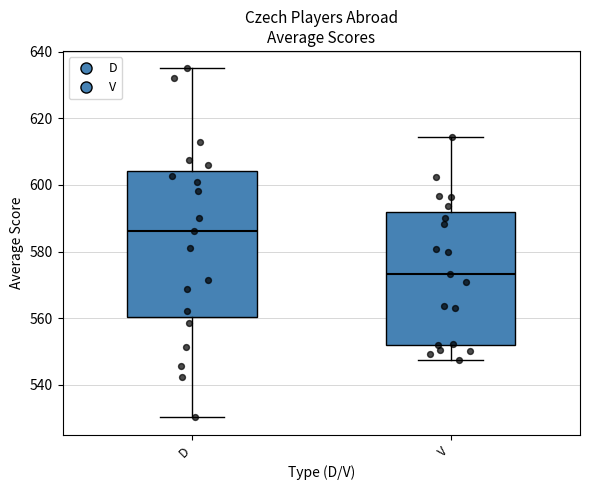

Comparing the boxes themselves (not the whiskers), which one is the tallest?

D